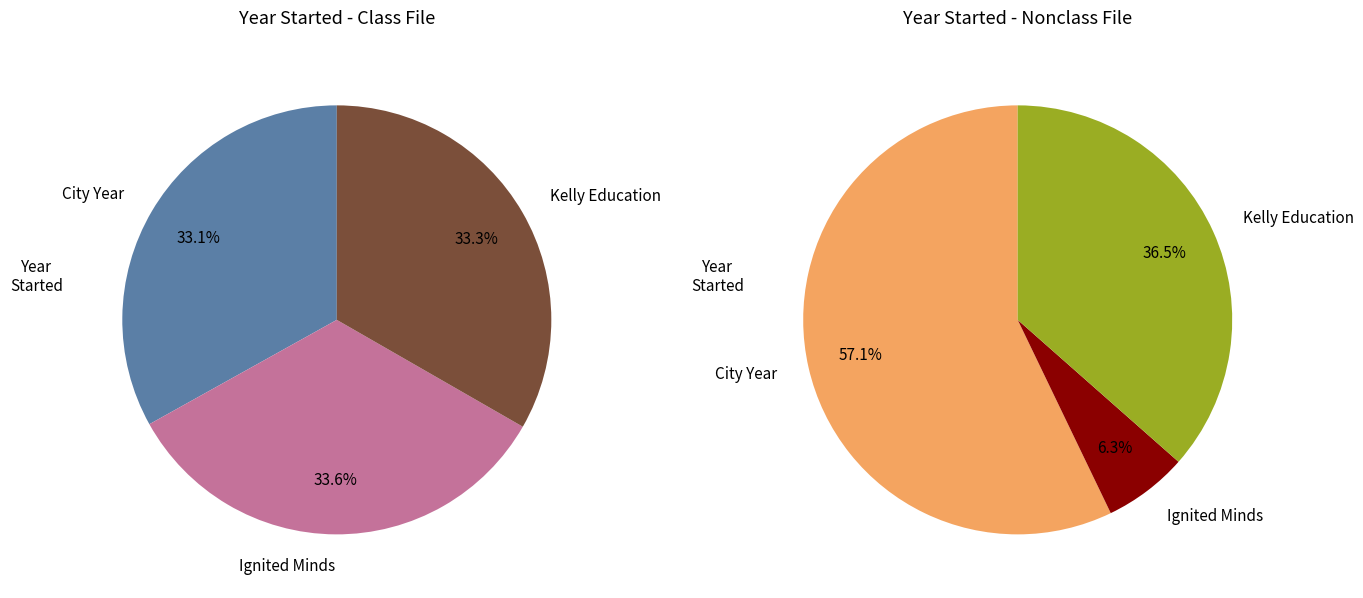

True or false: Ignited Minds accounts for 42% of the total.

False